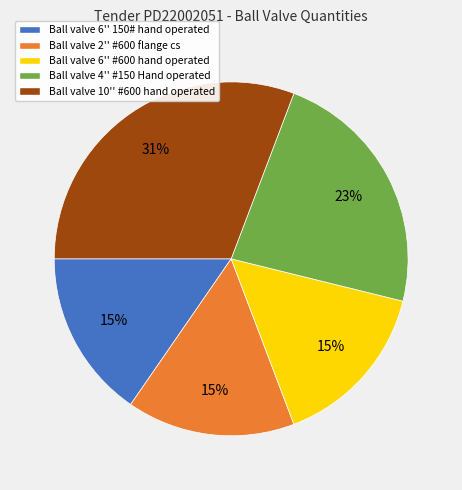

Between Ball valve 10'' #600 hand operated and Ball valve 2'' #600 flange cs, which is larger?

Ball valve 10'' #600 hand operated